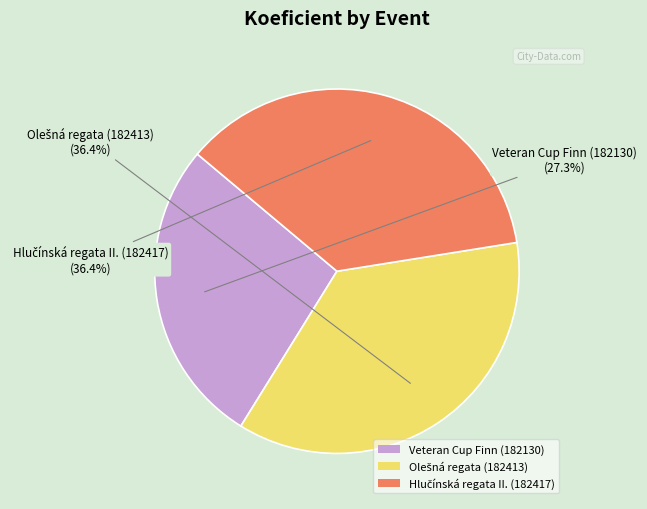

Count the number of slices in the pie.

3